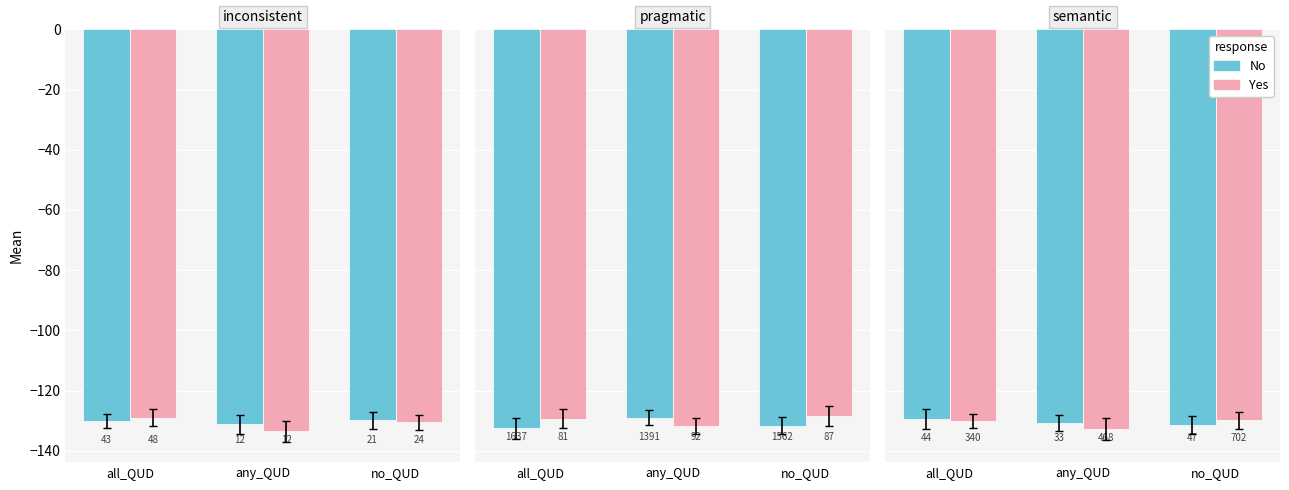

The No series shows -129.4 at all_QUD. True or false?

True